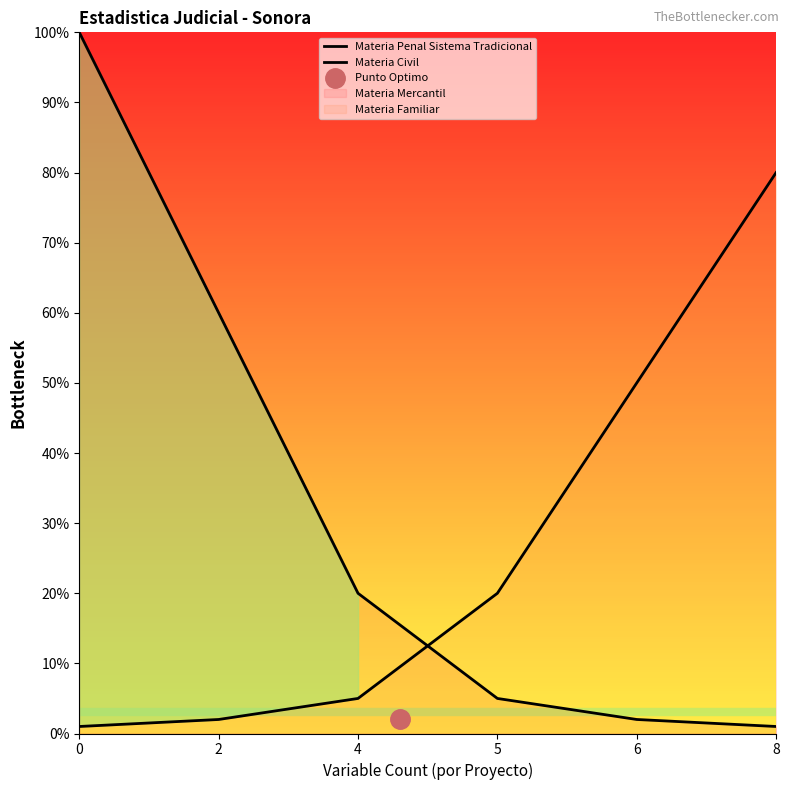

What is the difference between the highest and lowest values at 6?

48